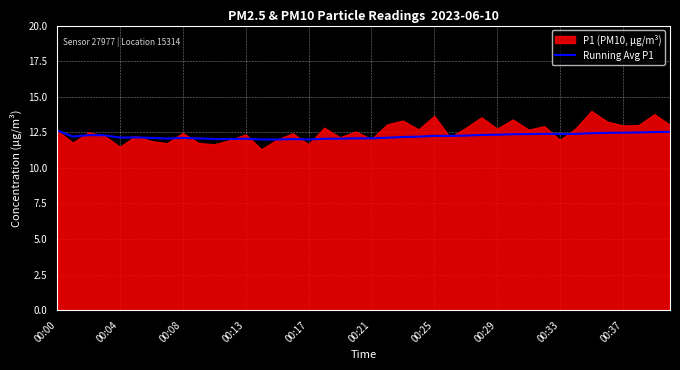

What is the highest value of the Running Avg P1 series?

12.6